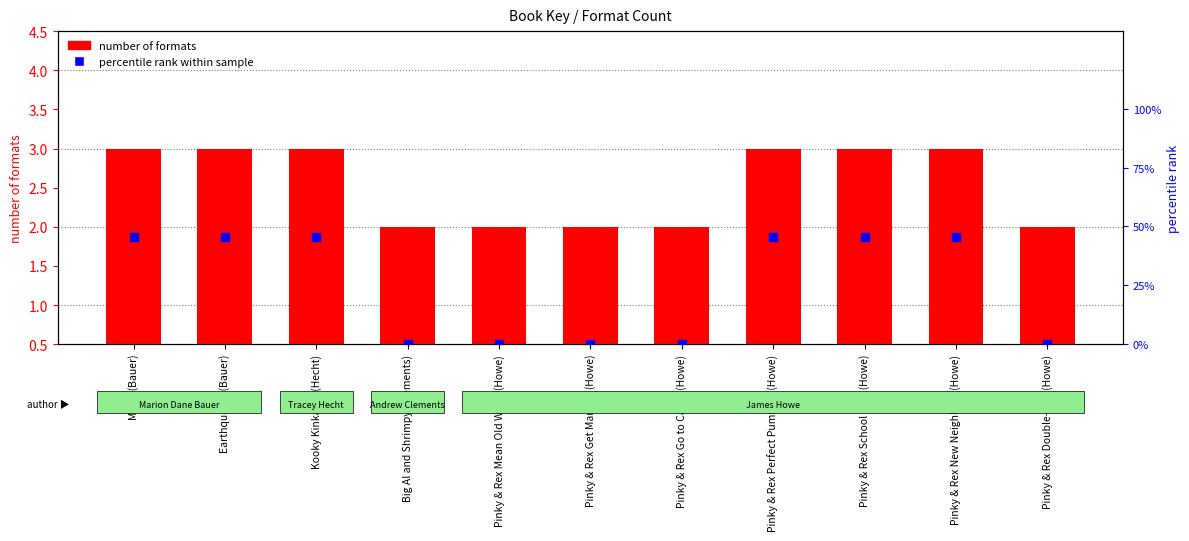

Which series has the largest total across all categories?

percentile rank within sample